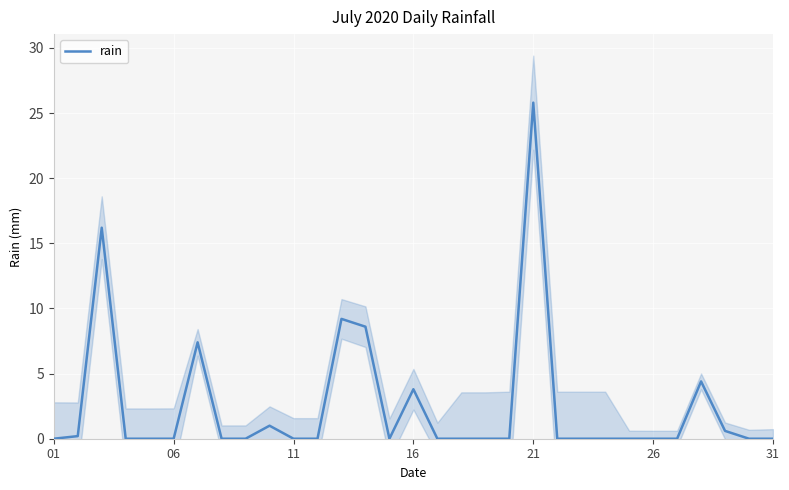

What is the sum of all values?

77.2